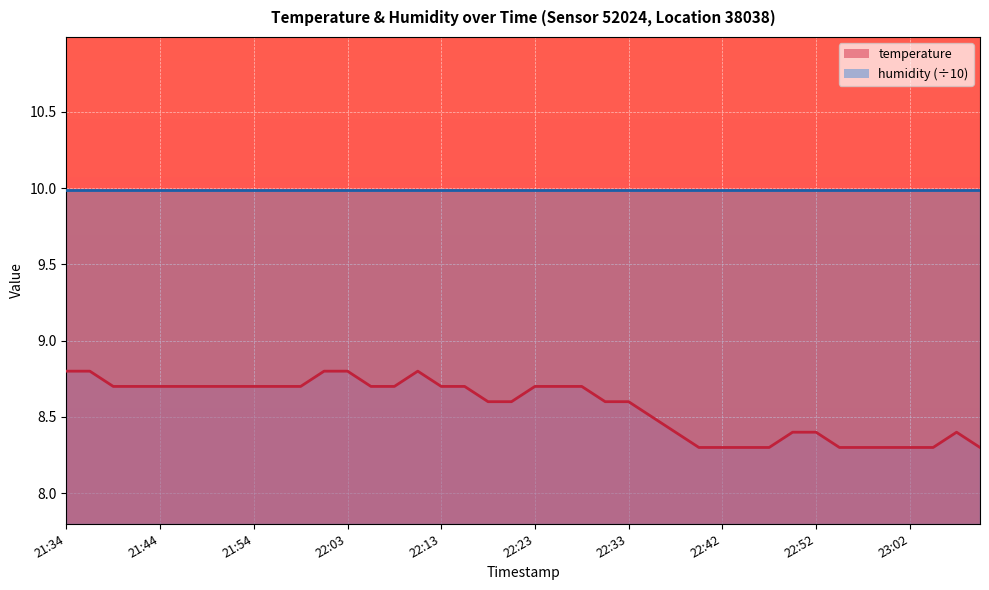

At which category does the data reach its first local peak?

22:11